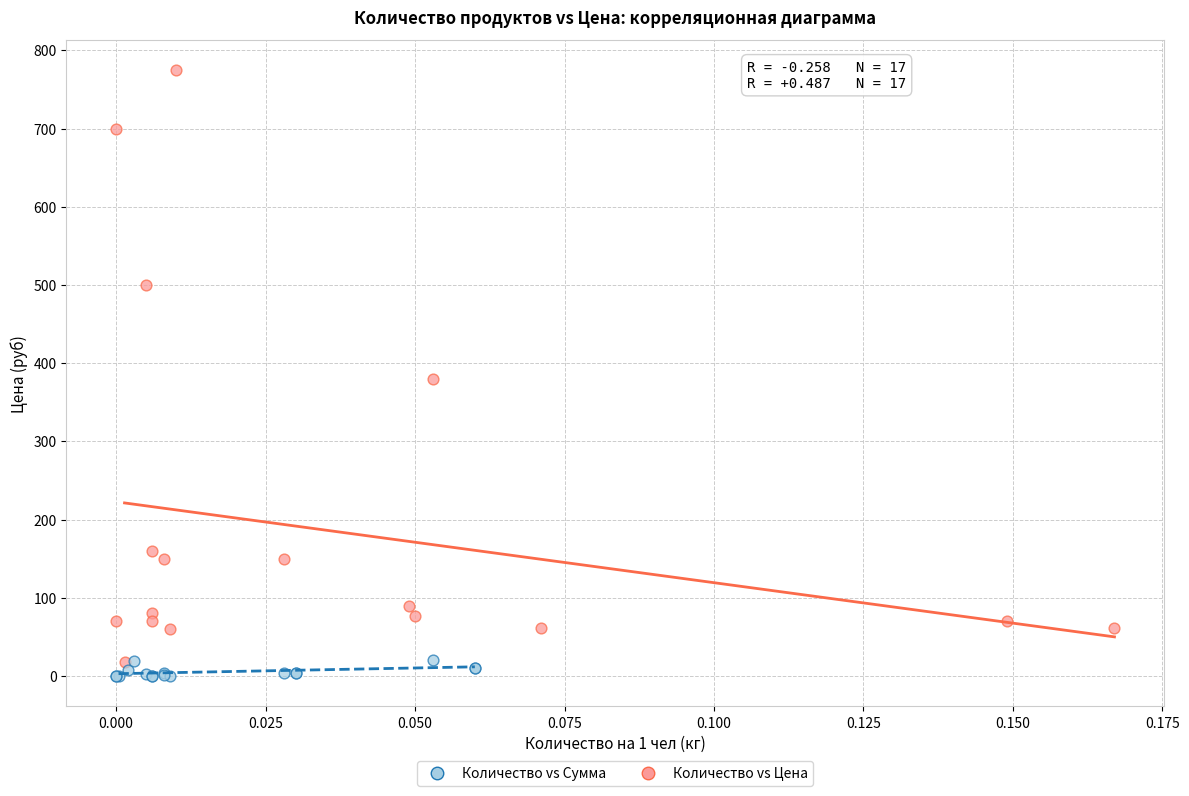

Which series contains the highest Y value?

Количество vs Цена